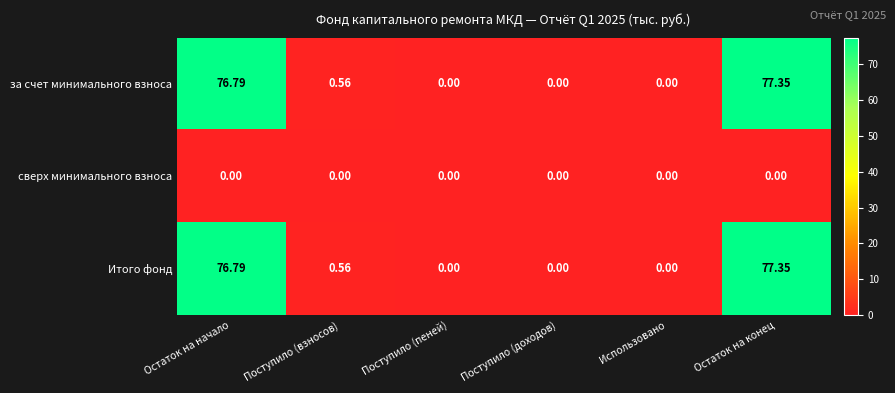

At which category is the sum across all series the highest?

Остаток на конец